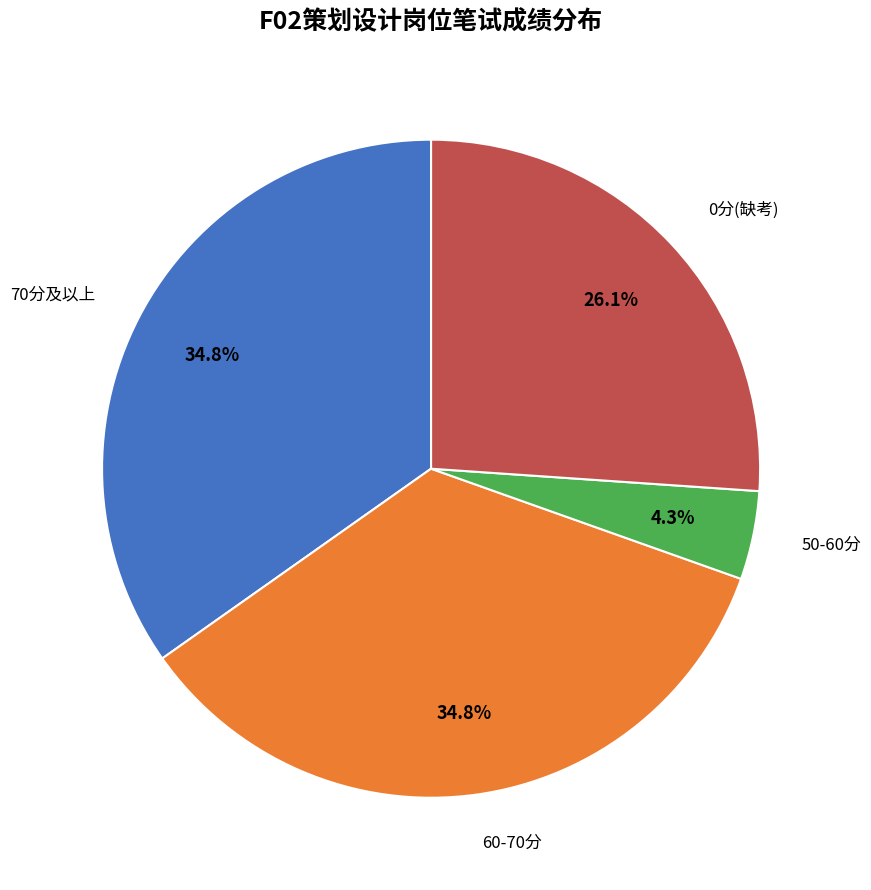

Is there any slice that represents more than half of the pie?

No